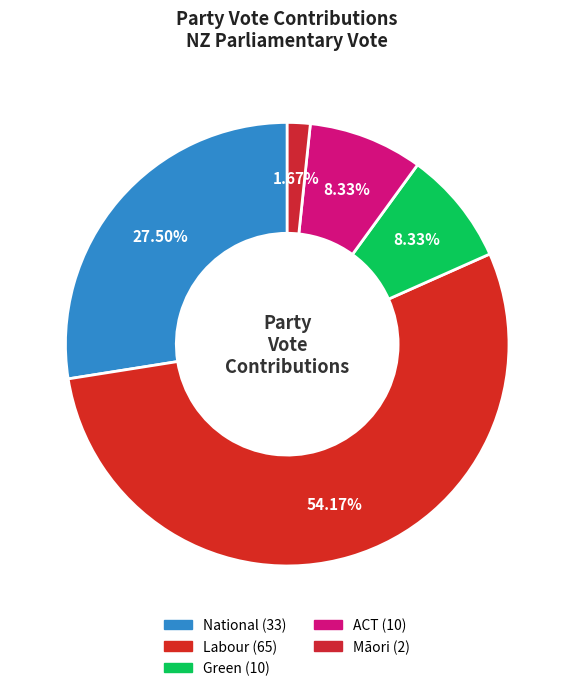

Count the number of slices in the pie.

5